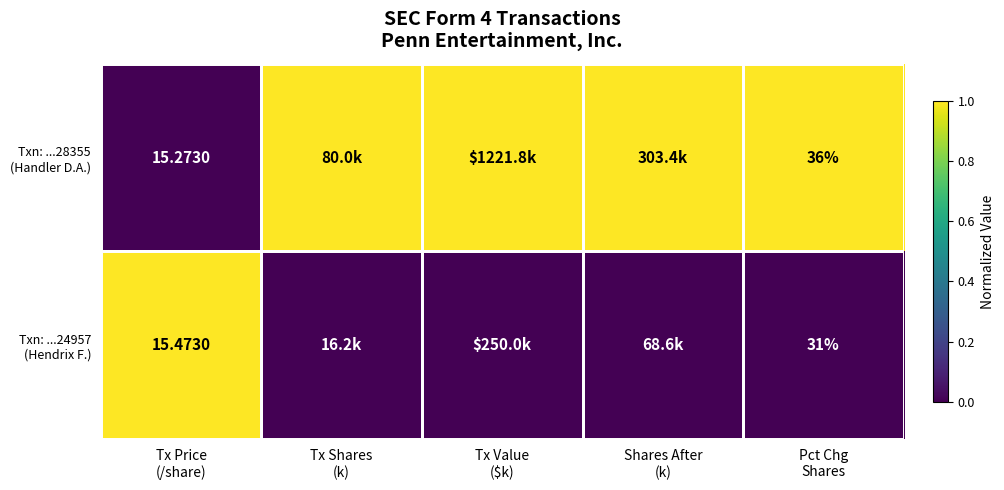

At which label is Txn: ...24957 (Hendrix F.) closest to 0?

Tx Shares (k)